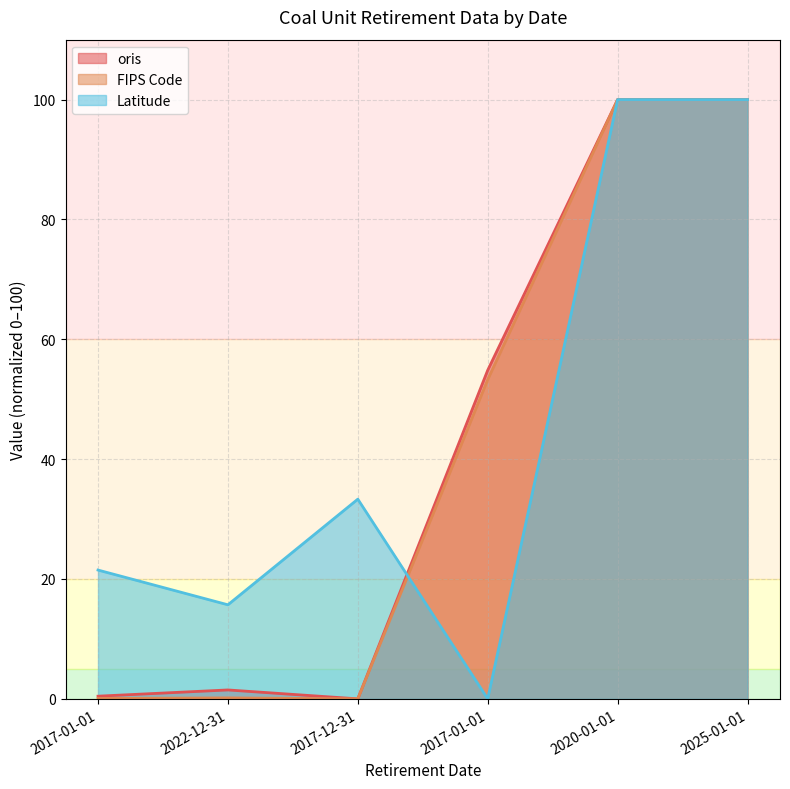

Rank the categories by FIPS Code value from highest to lowest.

2020-01-01, 2025-01-01, 2017-01-01, 2022-12-31, 2017-01-01, 2017-12-31